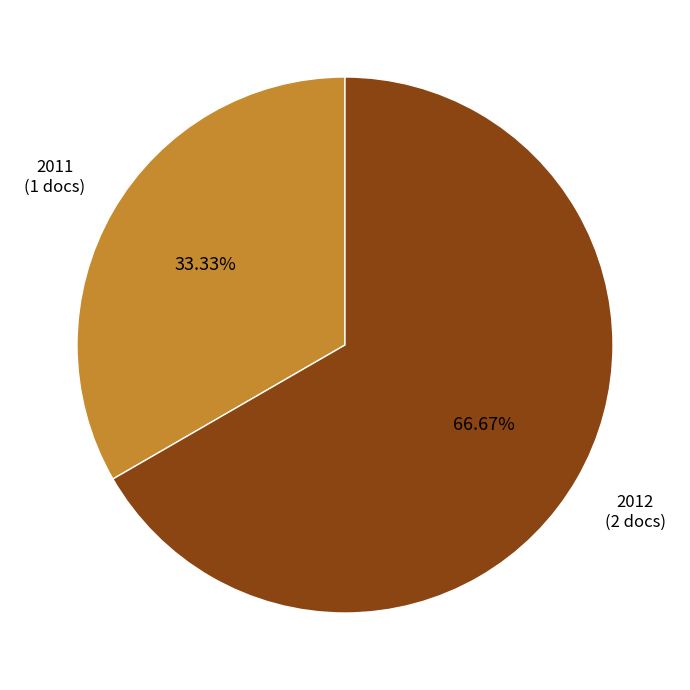

Does any single category account for the majority?

Yes